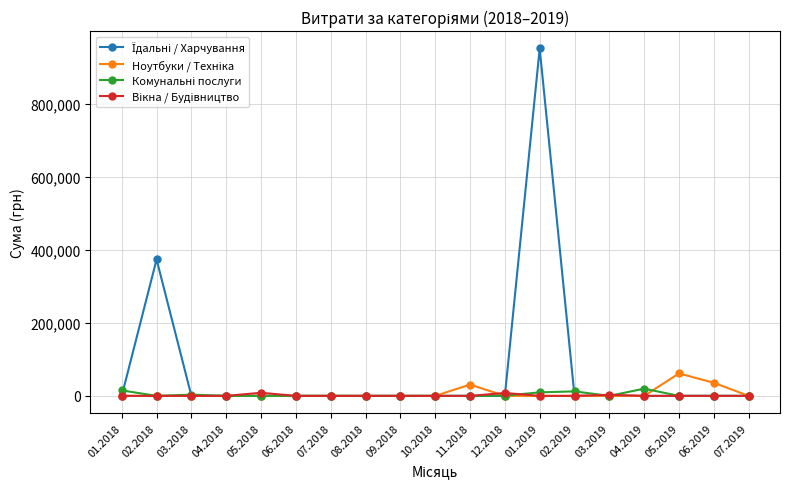

What is the maximum value shown in the chart?

952279.7